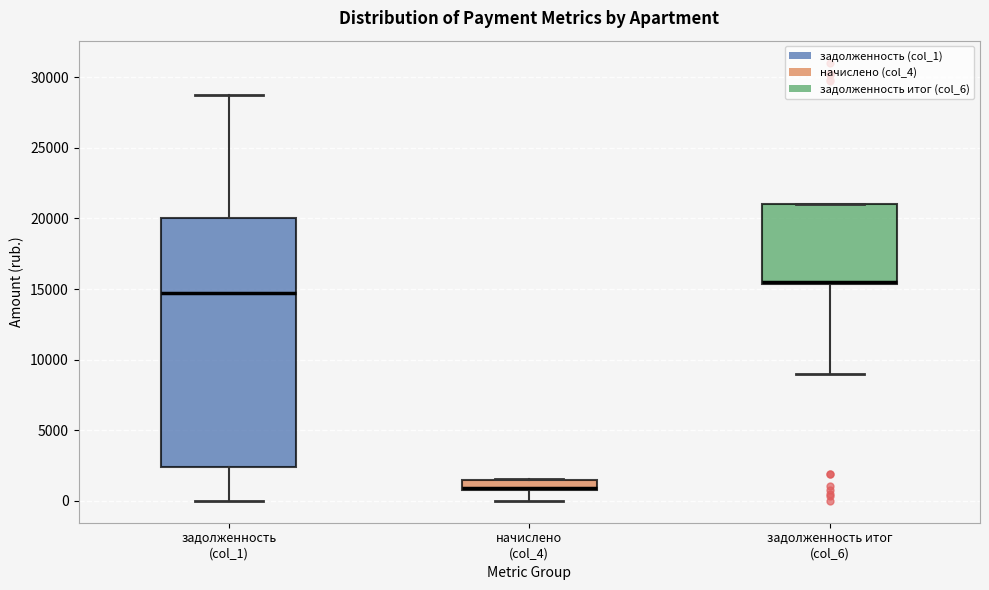

Where does the lower whisker of the box for задолженность (col_1) end on the y-axis? The values are not printed on the chart, so give them approximately, as read against the axis.

0